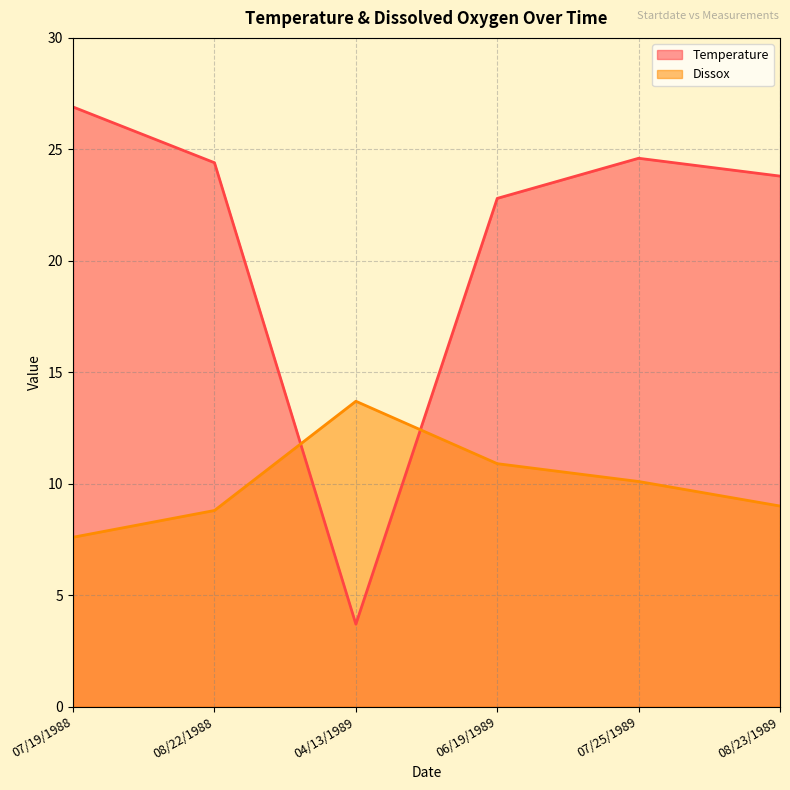

Reading right to left, transcribe all the data shown in this chart.

Temperature: 08/23/1989=23.8	07/25/1989=24.6	06/19/1989=22.8	04/13/1989=3.7	08/22/1988=24.4	07/19/1988=26.9
Dissox: 08/23/1989=9.0	07/25/1989=10.1	06/19/1989=10.9	04/13/1989=13.7	08/22/1988=8.8	07/19/1988=7.6